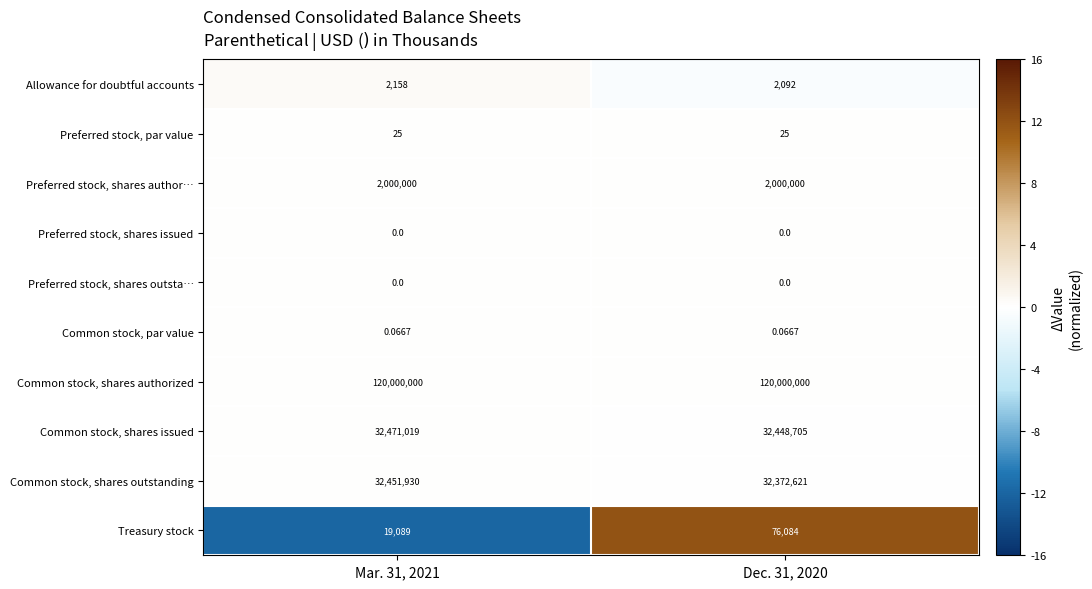

Which series has the widest spread of values?

Common stock, shares outstanding